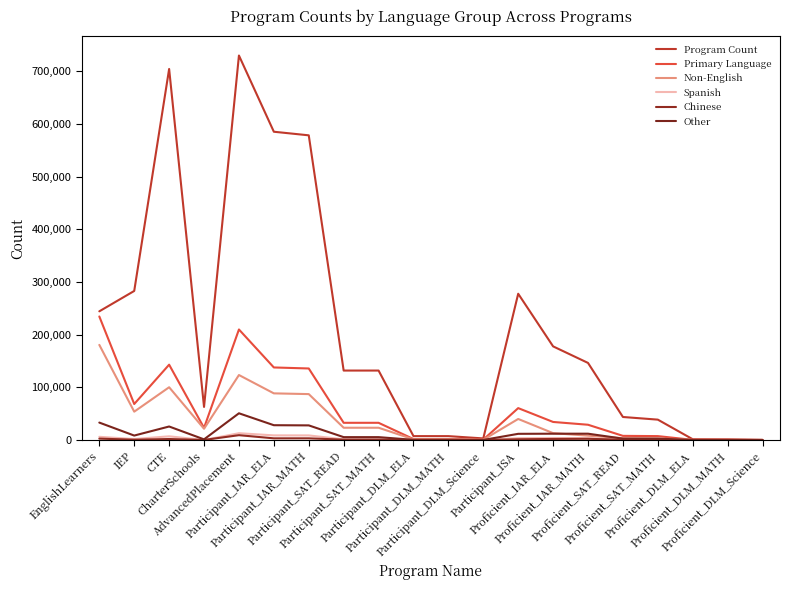

Is it true that Primary Language equals 24240 at IEP?

False